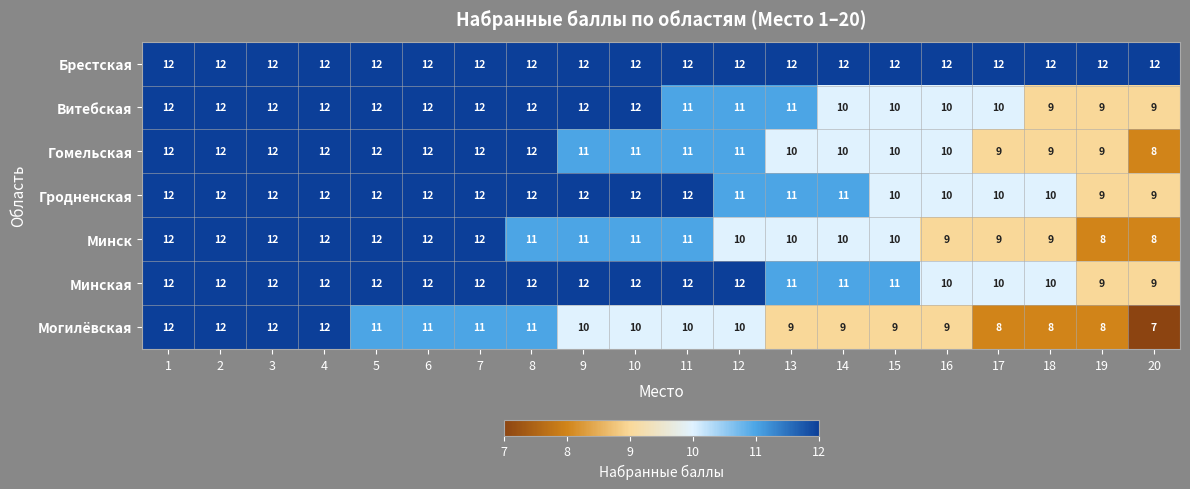

At which category does the chart reach its minimum across all series?

20